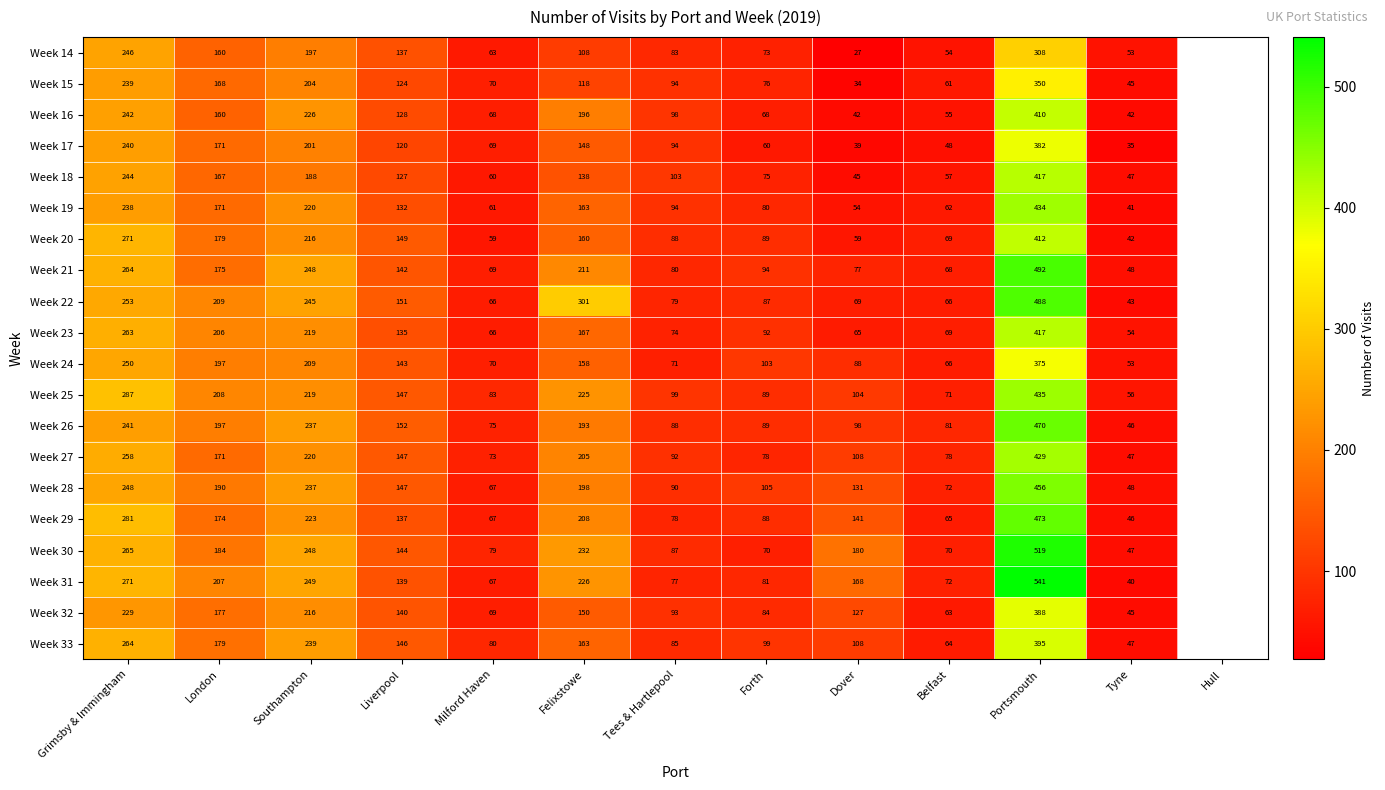

Between Portsmouth and London, which is larger?

Portsmouth